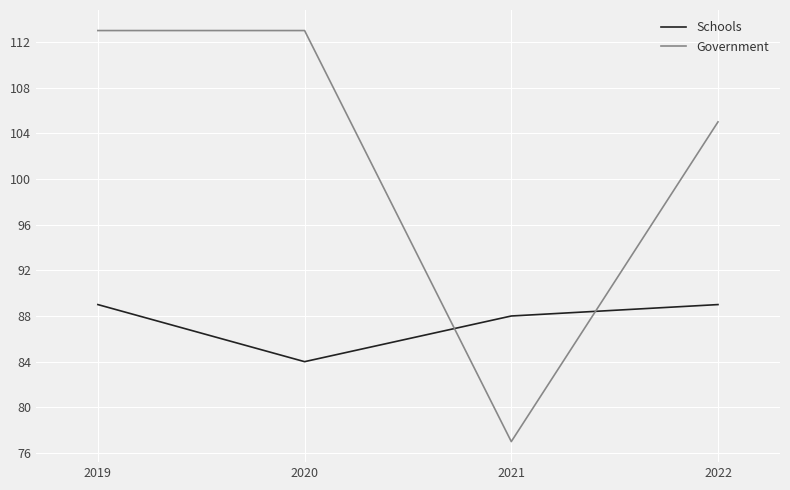

How many intersections are there between Government and Schools?

2